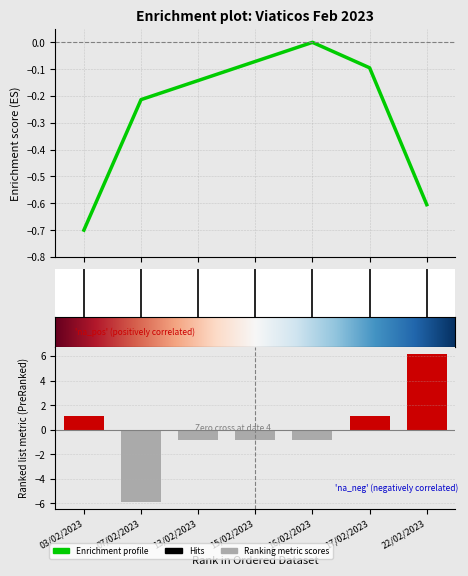

Does the chart contain any negative values?

Yes